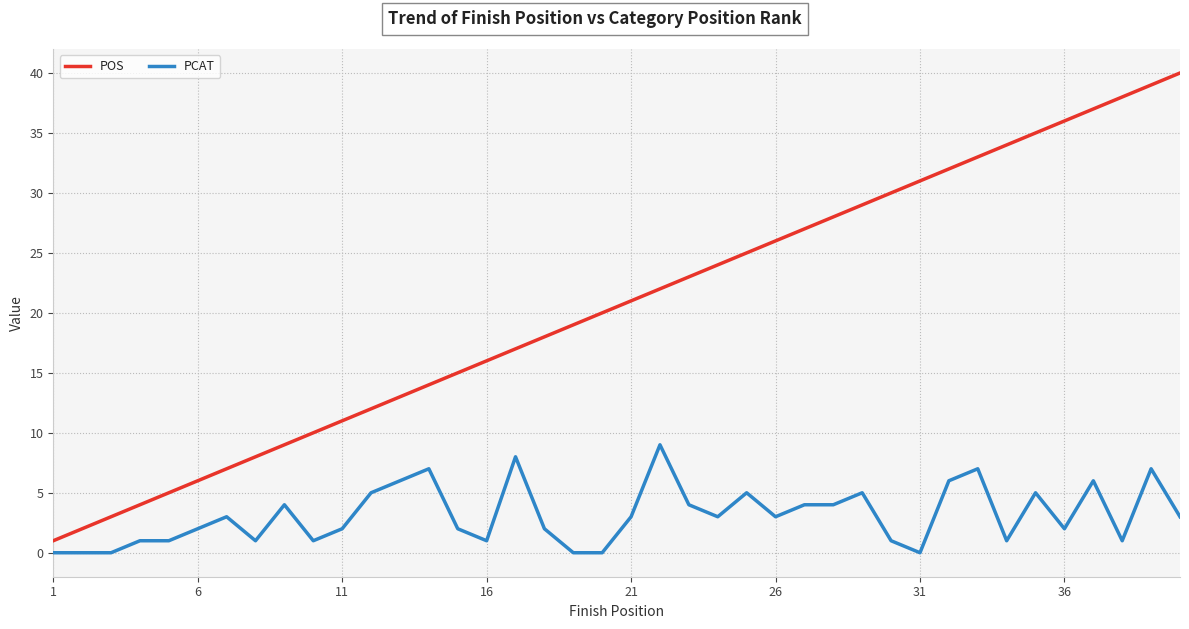

Which series has the largest total across all categories?

POS